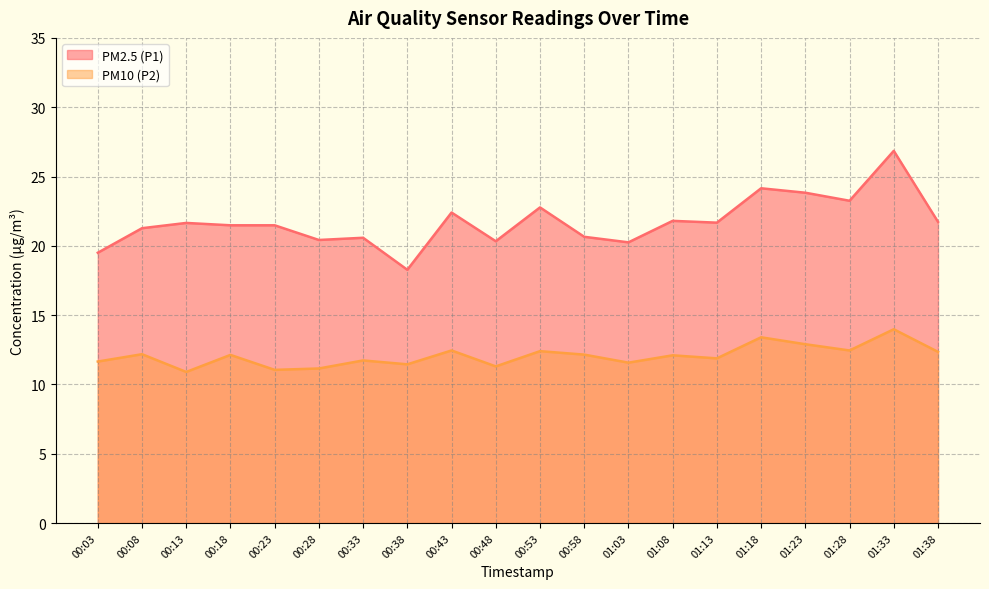

True or false: PM2.5 (P1) and PM10 (P2) intersect in this chart.

False